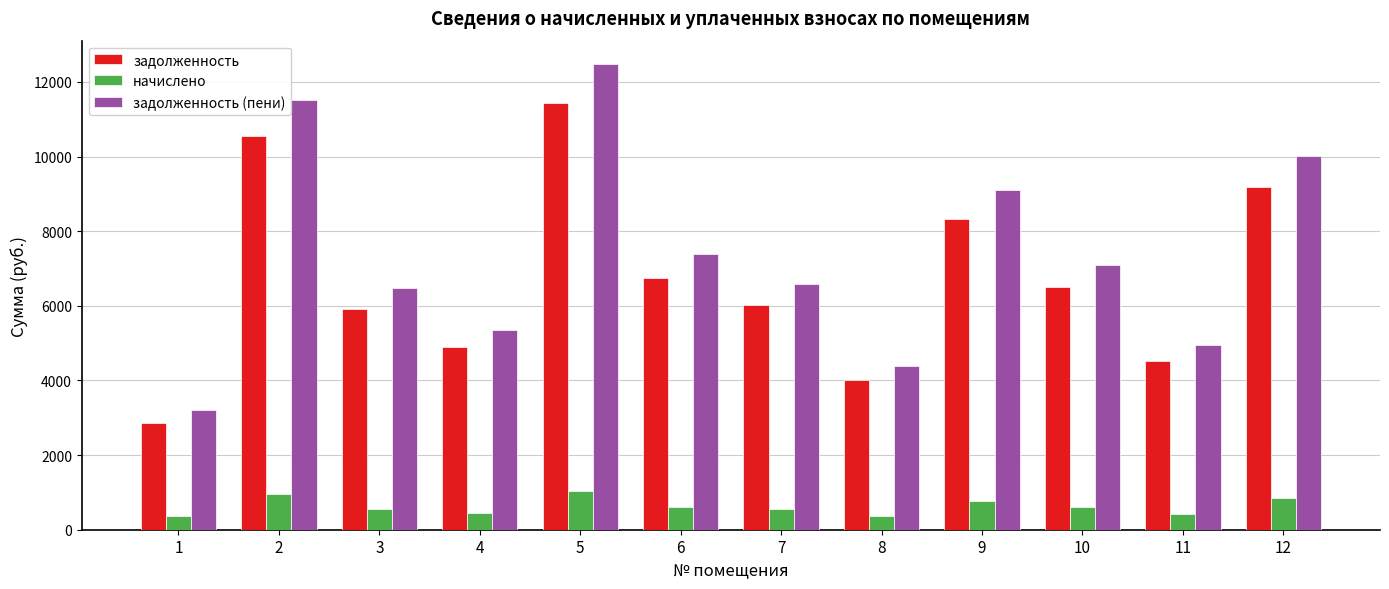

Between 8 and 11, which series saw the biggest shift?

задолженность (пени)